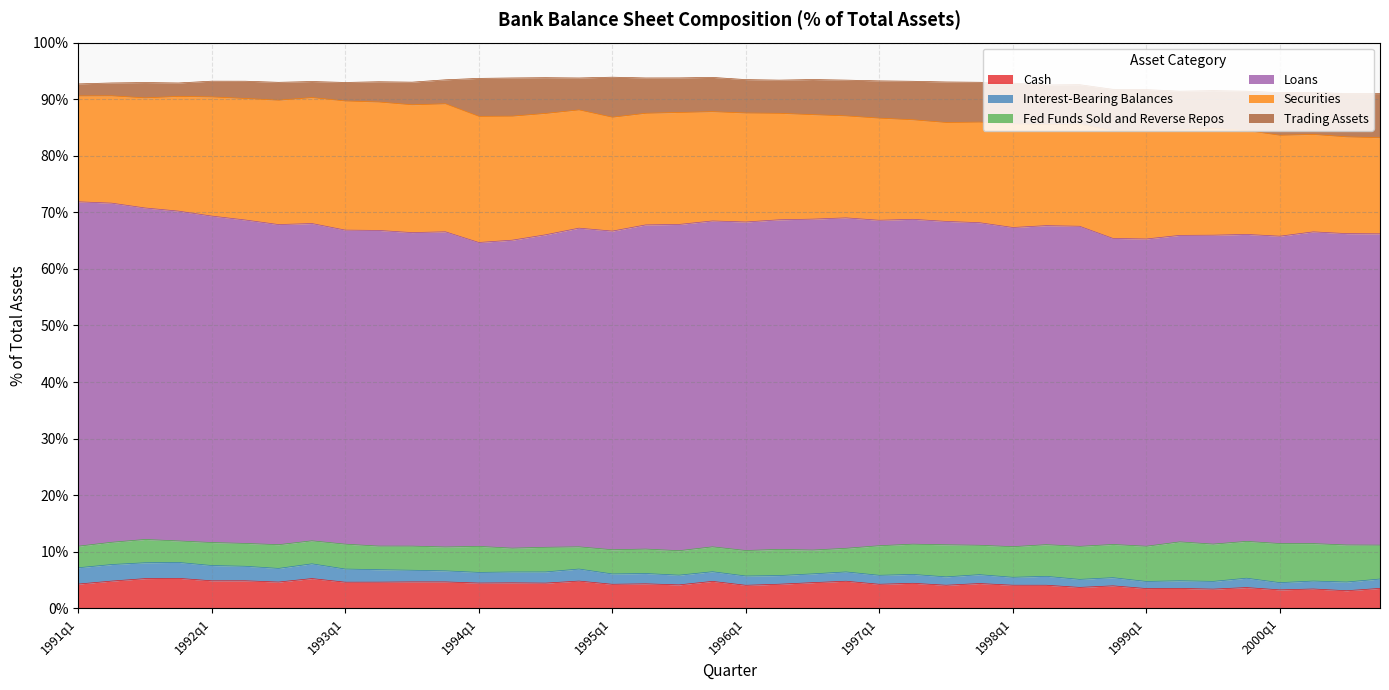

True or false: Securities and Cash cross at least once.

False